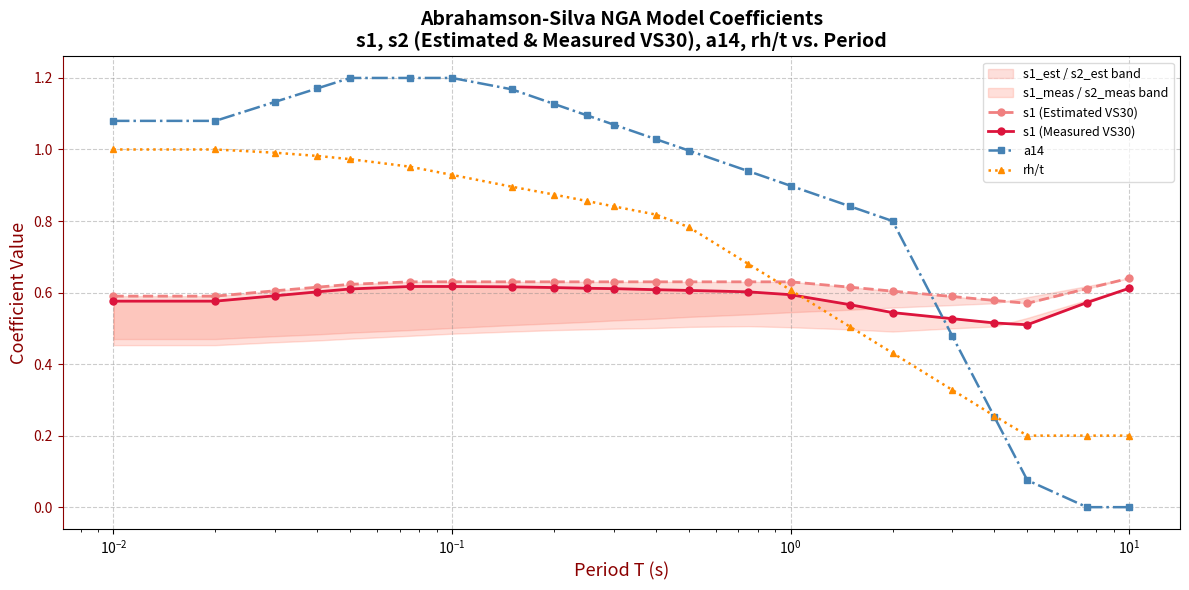

How many series are shown in this chart?

4